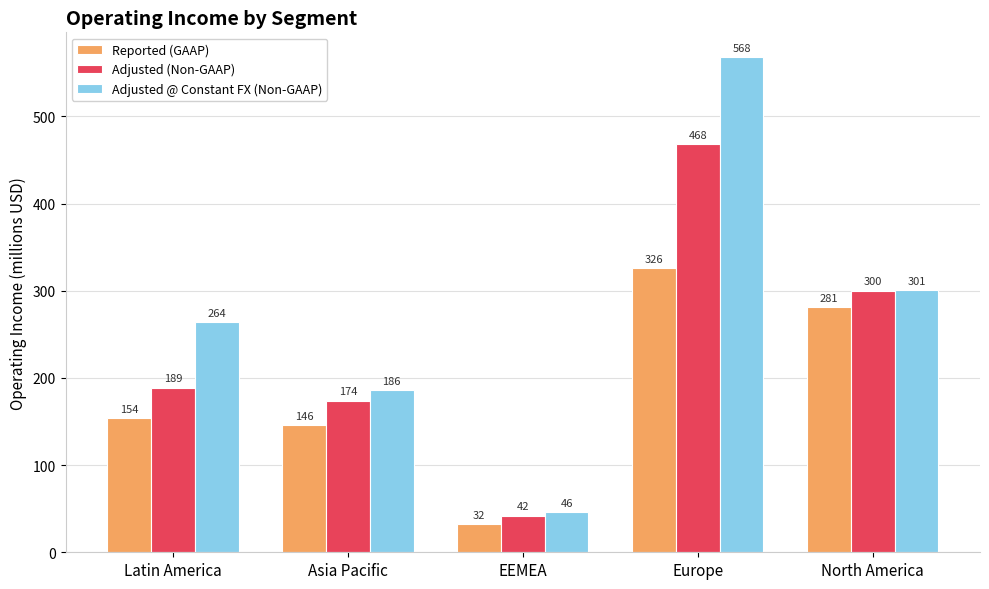

At Europe, list the series in order from largest to smallest.

Adjusted @ Constant FX (Non-GAAP), Adjusted (Non-GAAP), Reported (GAAP)